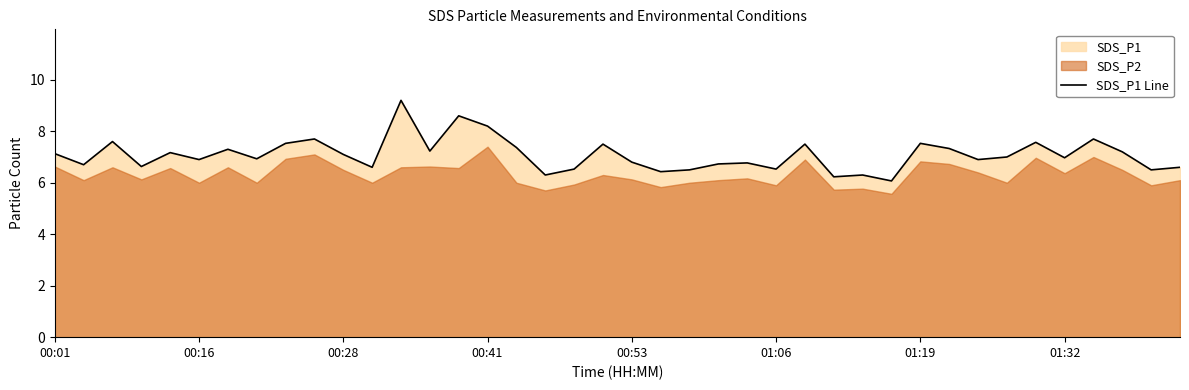

Which category has the lowest value across all series?

29